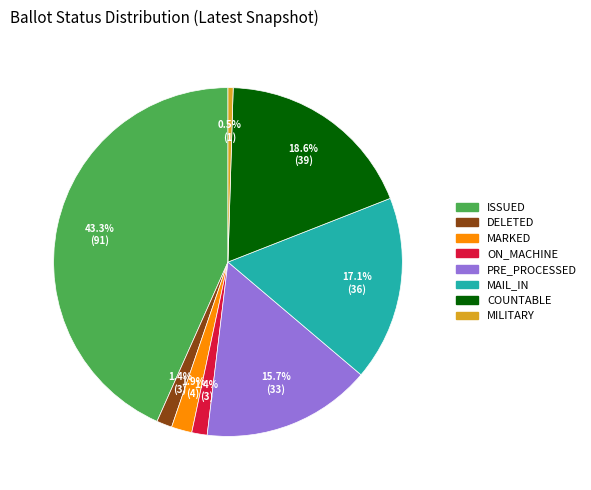

Does any single category account for the majority?

No